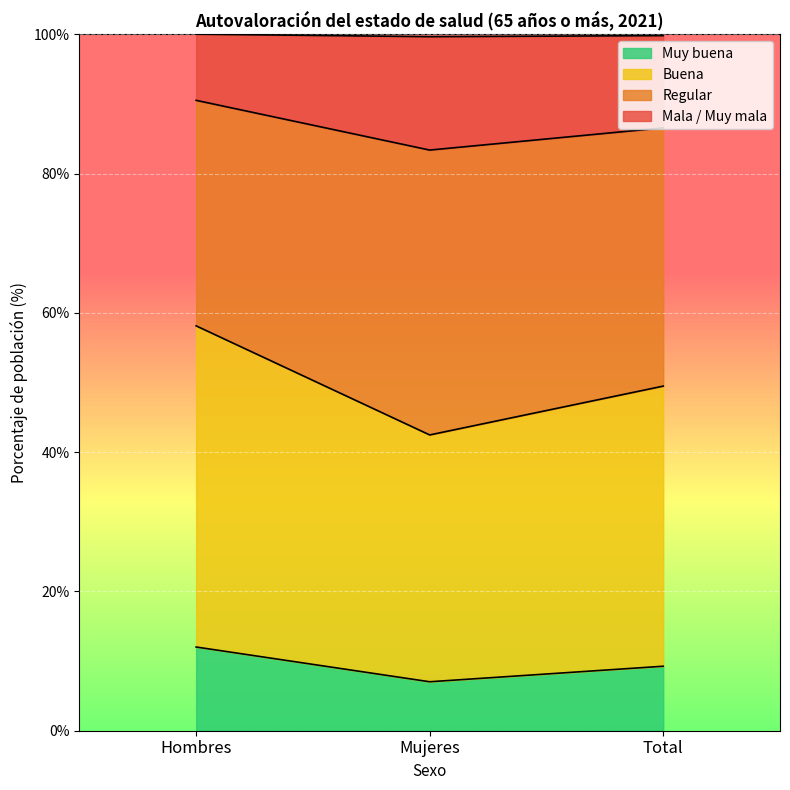

Where is Mala / Muy mala nearest to the value 99?

Mujeres